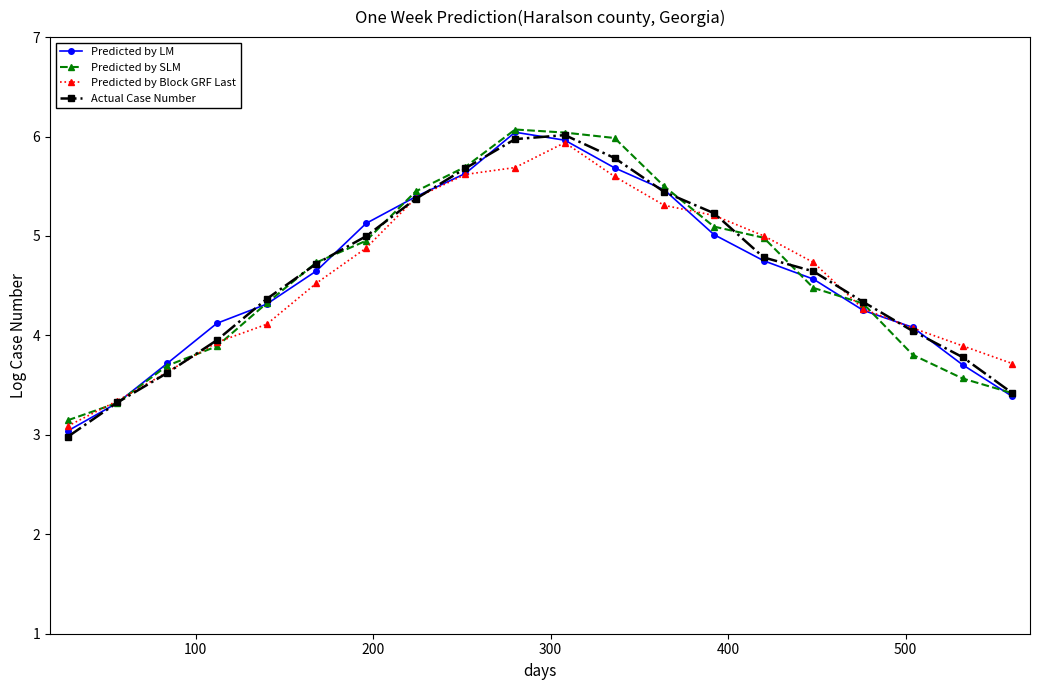

What is the value of the Predicted by Block GRF Last point at the 10th from the left?

5.7